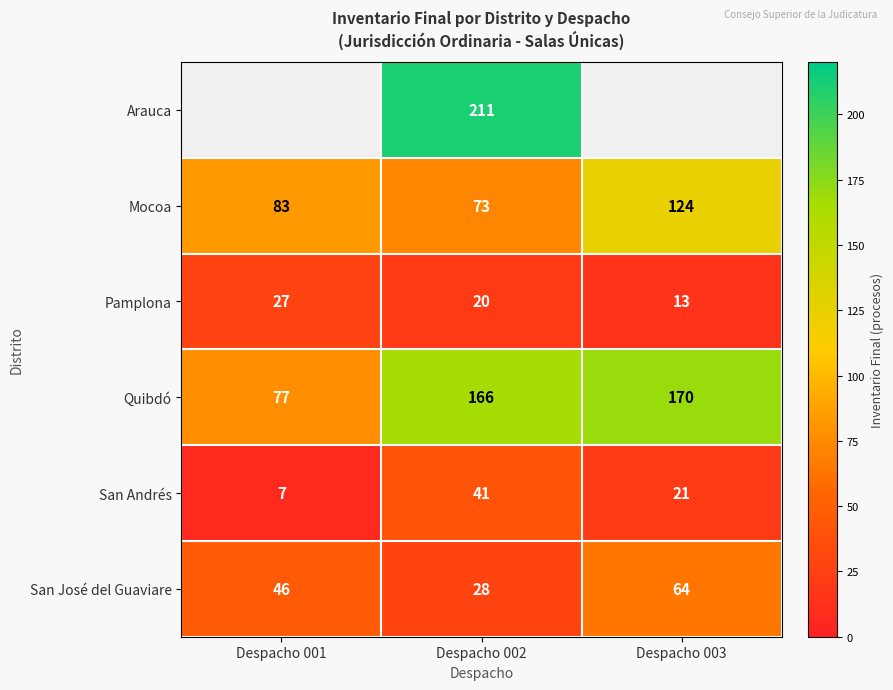

Rank the categories by San José del Guaviare value from lowest to highest.

Despacho 002, Despacho 001, Despacho 003